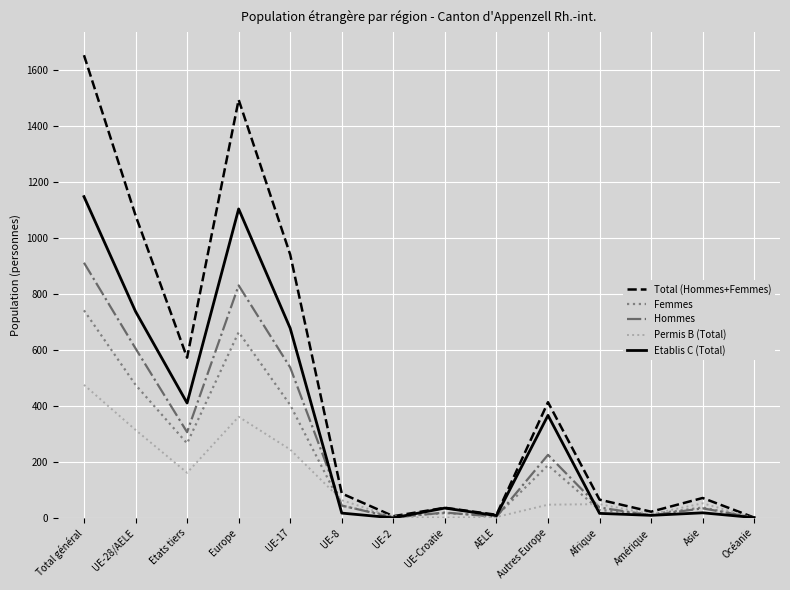

Read the Femmes value at Autres Europe, to the nearest 50.

200